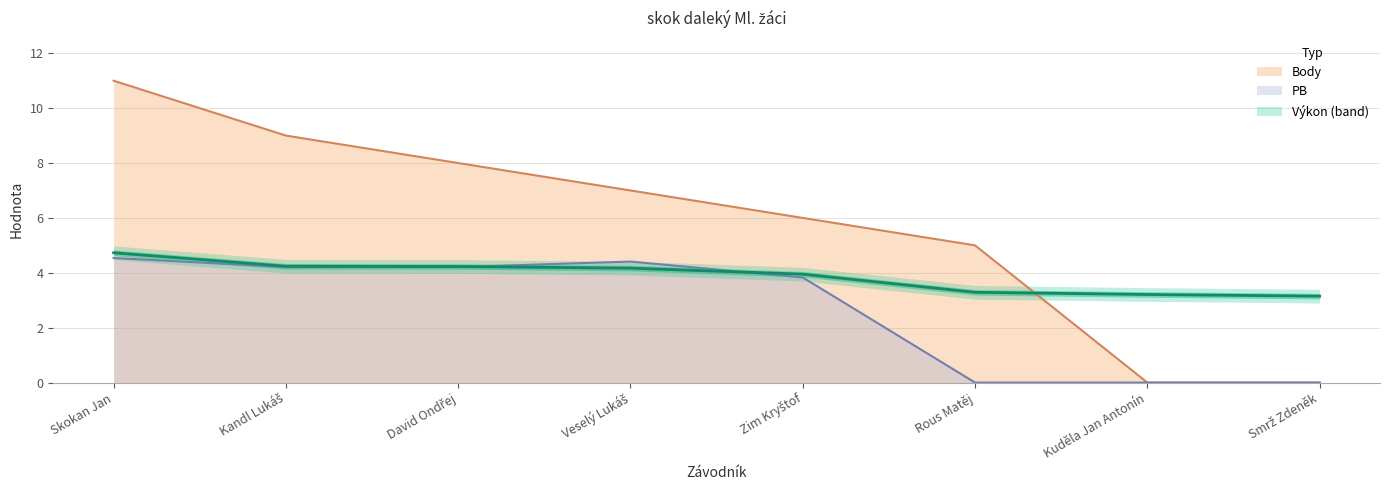

What is the average value of the Body series?

5.8